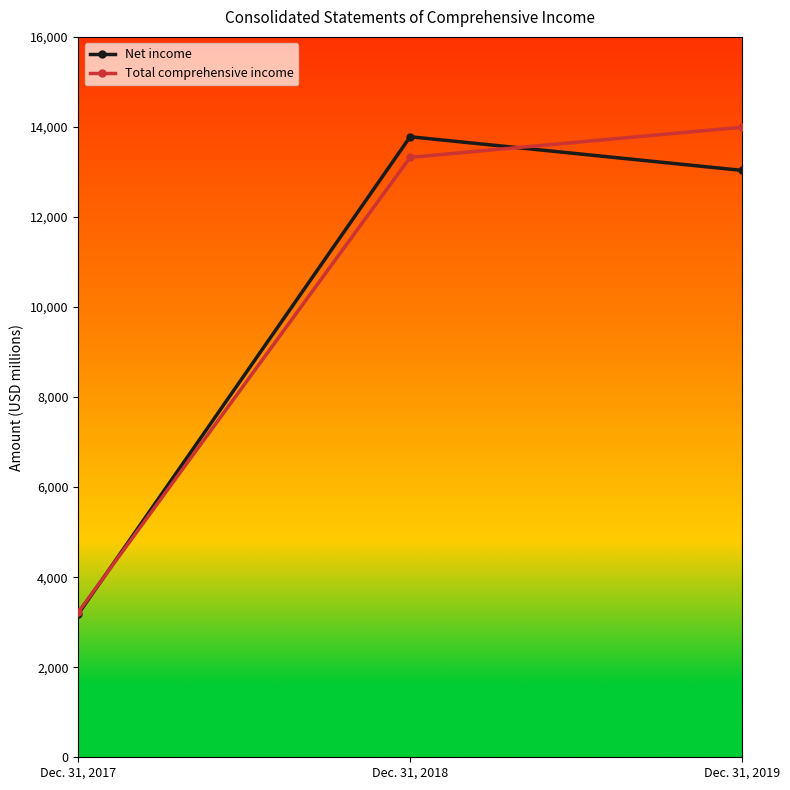

List the series in order of their peak value, lowest first.

Net income, Total comprehensive income